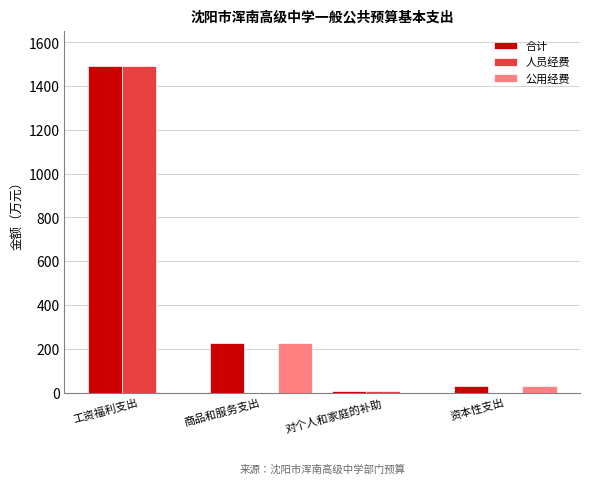

The 合计 series shows 502.6 at 工资福利支出. True or false?

False